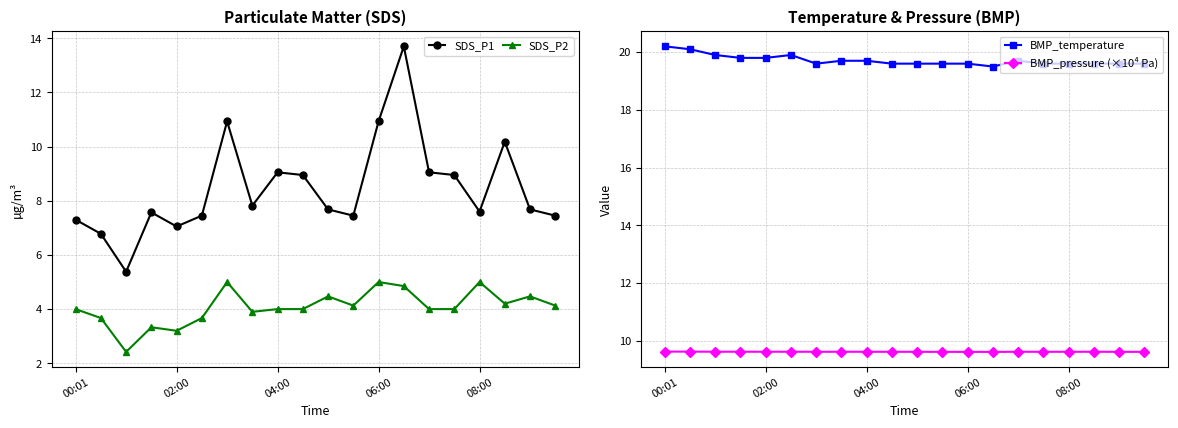

How many times do SDS_P1 and BMP_pressure (×10⁴ Pa) cross each other?

6